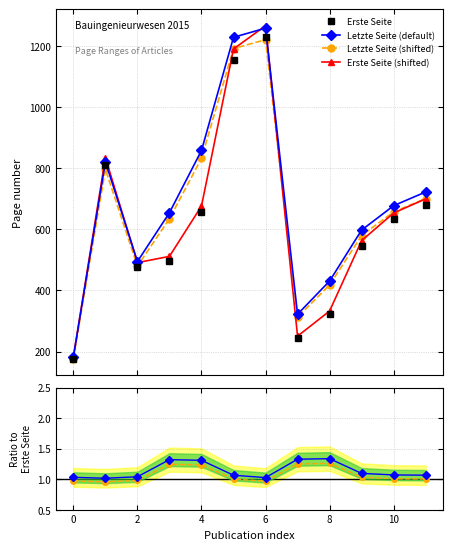

Reading left to right, what are all the values shown in this chart?

Erste Seite: 177.0	811.0	477.0	497.0	657.0	1157.0	1231.0	243.0	323.0	547.0	635.0	680.0
Letzte Seite (default): 182.0	822.0	495.0	655.0	859.0	1230.0	1260.0	322.0	431.0	598.0	678.0	723.0
Letzte Seite (shifted): 176.5	797.3	480.1	635.4	833.2	1193.1	1222.2	312.3	418.1	580.1	657.7	701.3
Erste Seite (shifted): 182.3	835.3	491.3	511.9	676.7	1191.7	1267.9	250.3	332.7	563.4	654.1	700.4
Letzte/Erste: 1.0	1.0	1.0	1.3	1.3	1.1	1.0	1.3	1.3	1.1	1.1	1.1